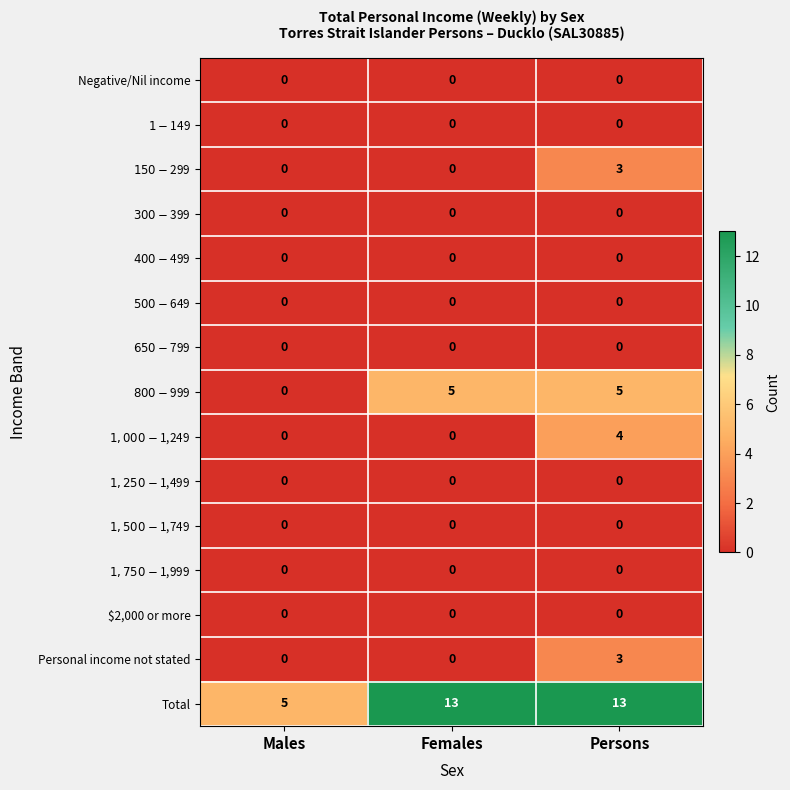

At which label is Total closest to 9?

Males